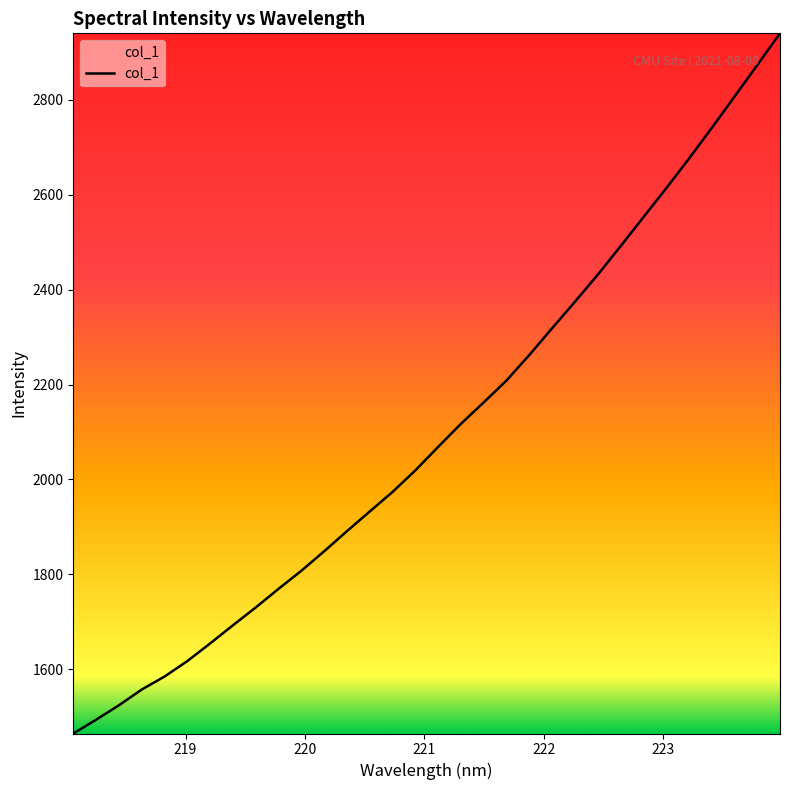

Is this an area chart (filled region under the line)?

No